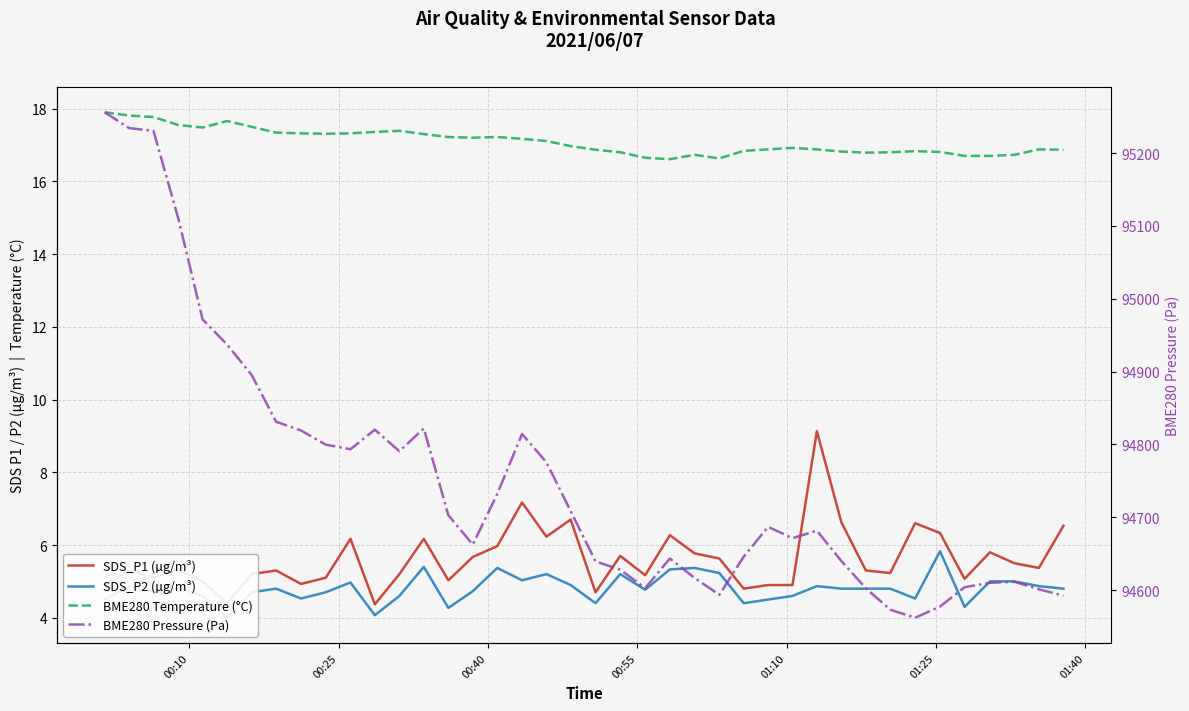

True or false: BME280 Pressure (Pa) has a value of 28558.2 at 29.

False